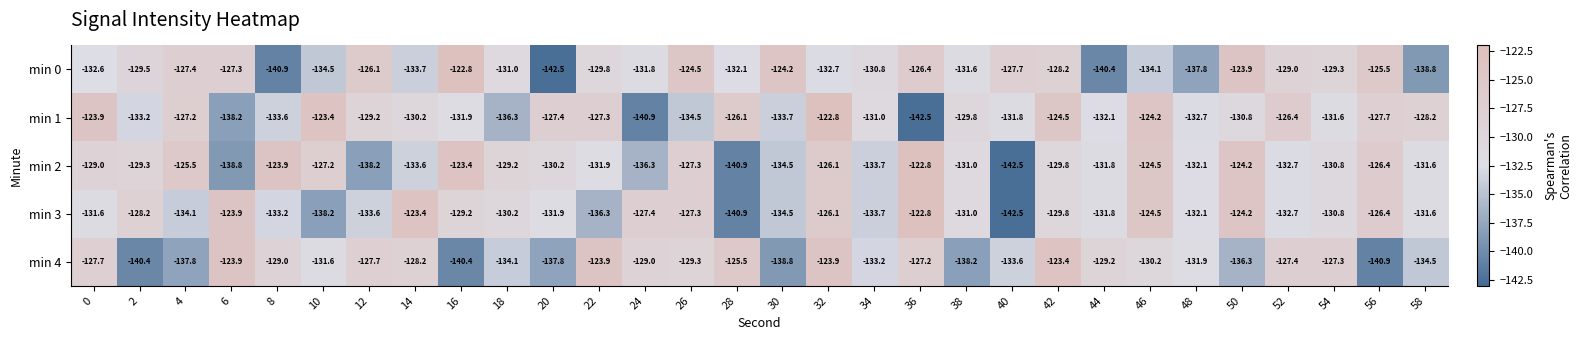

At which category is the sum across all series the highest?

32